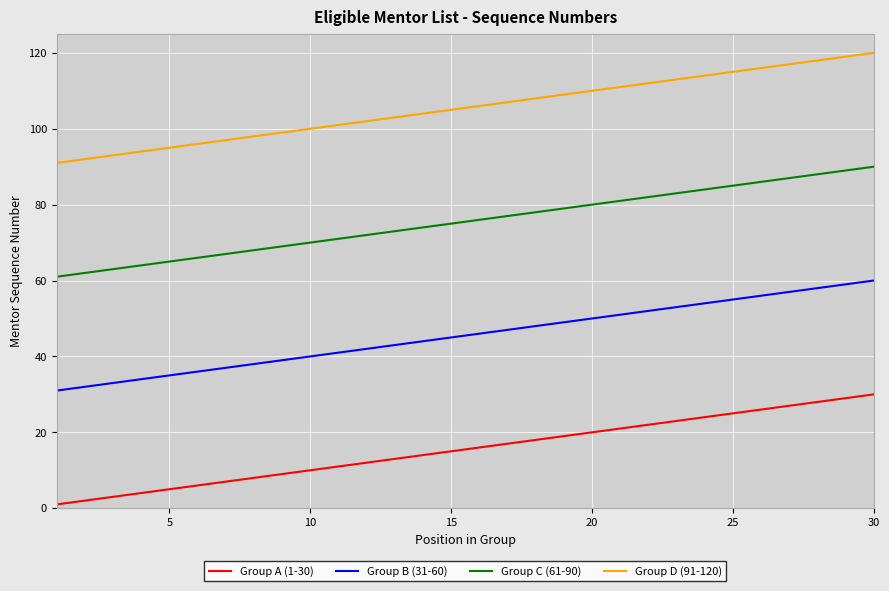

List the series in order of their peak value, lowest first.

Group A (1-30), Group B (31-60), Group C (61-90), Group D (91-120)